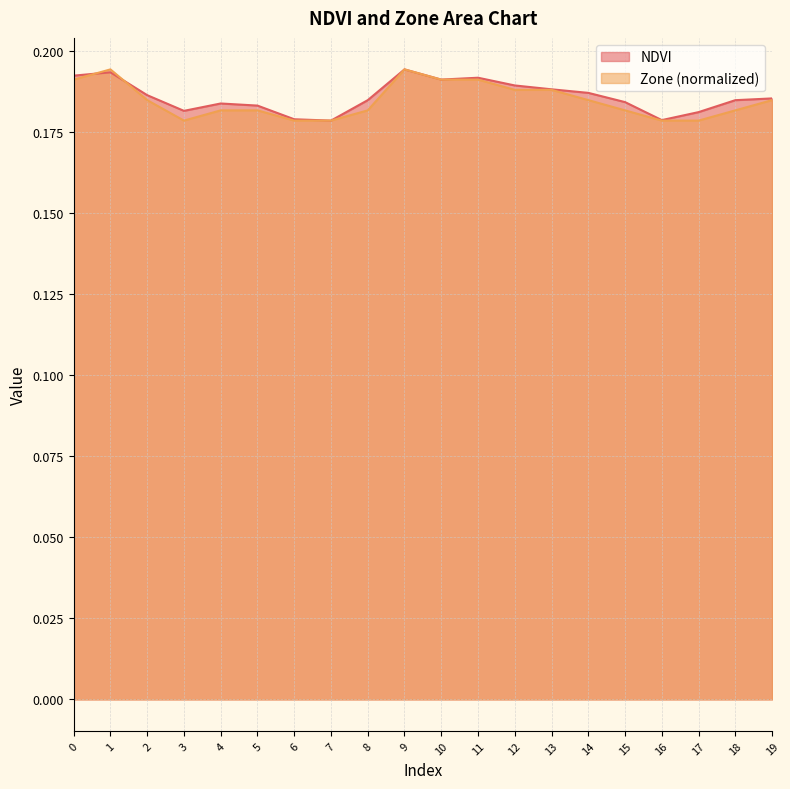

Between 14 and 12, which is larger?

12